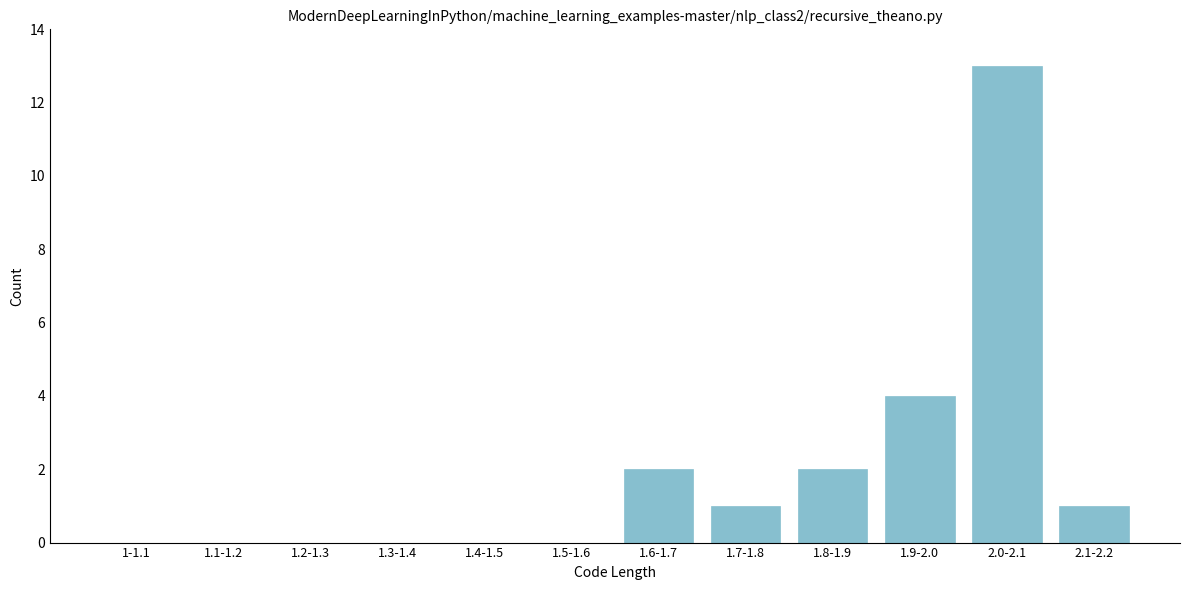

Reading left to right, what are all the values shown in this chart?

1-1.1=0	1.1-1.2=0	1.2-1.3=0	1.3-1.4=0	1.4-1.5=0	1.5-1.6=0	1.6-1.7=2	1.7-1.8=1	1.8-1.9=2	1.9-2.0=4	2.0-2.1=13	2.1-2.2=1